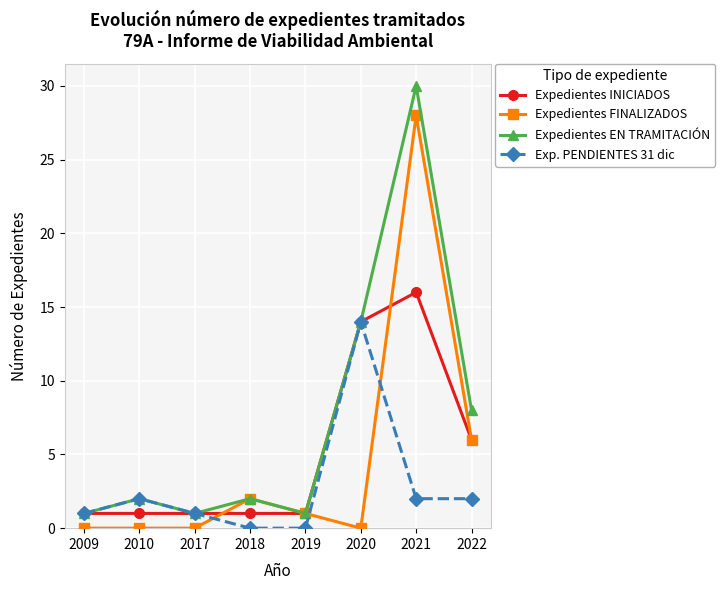

What are all the series names shown in the legend?

Expedientes INICIADOS, Expedientes FINALIZADOS, Expedientes EN TRAMITACIÓN, Exp. PENDIENTES 31 dic